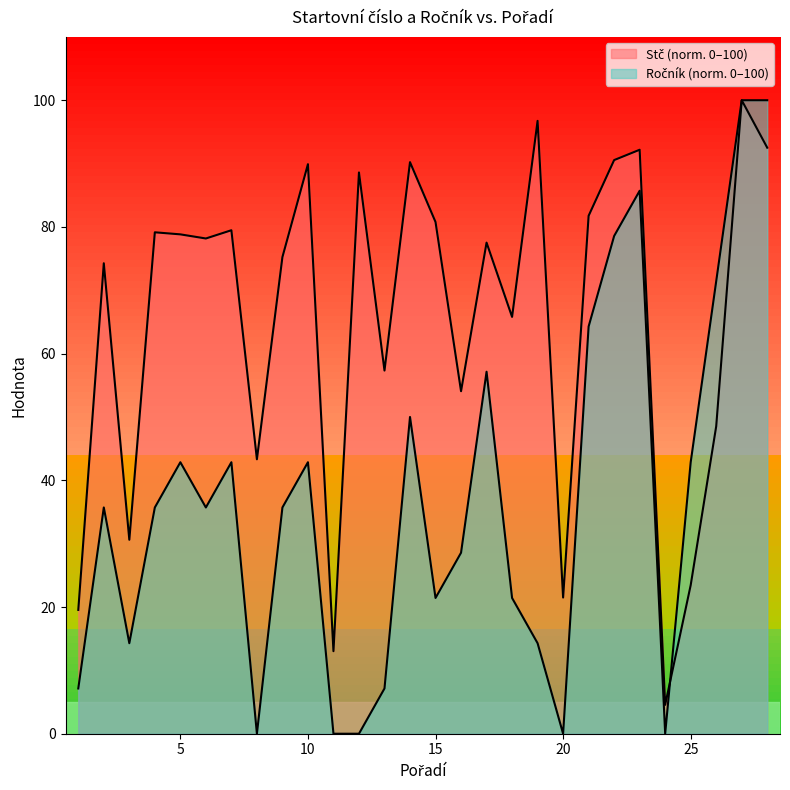

What is the difference between the Ročník values at 15 and 22?

57.1